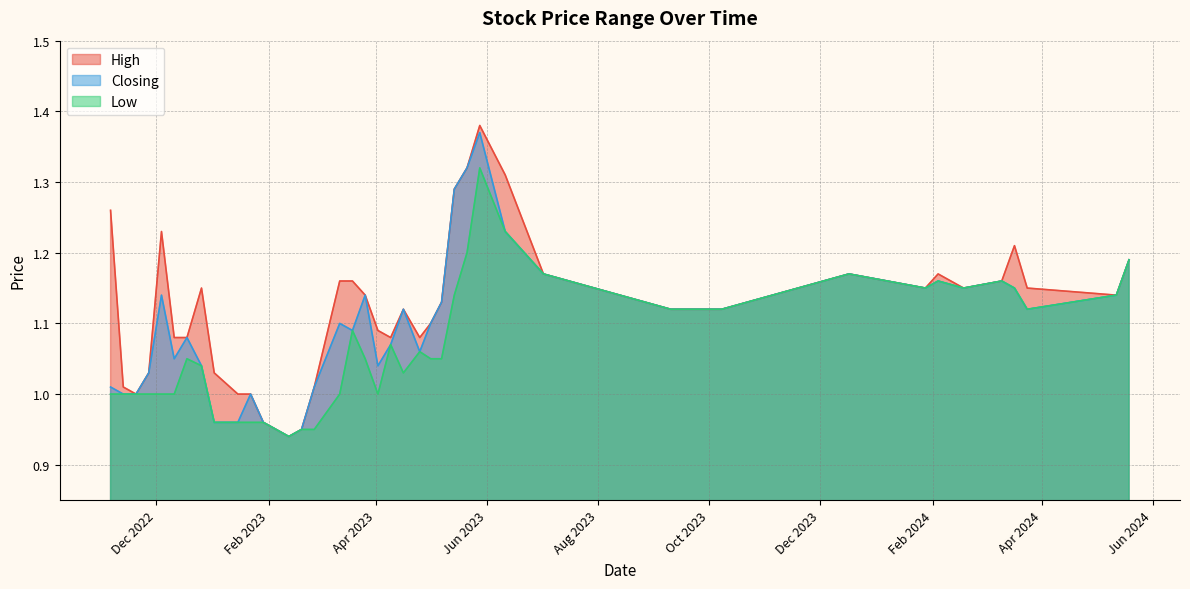

Rank the series by their average value, from lowest to highest.

Low, Closing, High